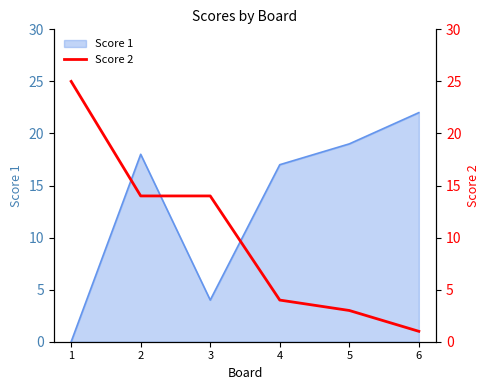

Where is Score 1 nearest to the value 11?

4